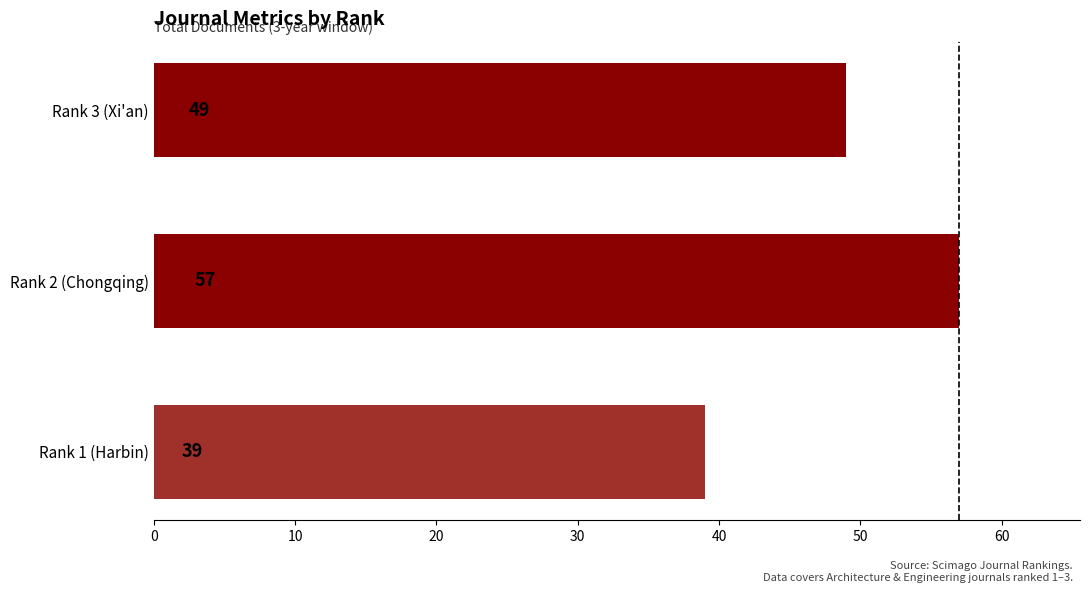

Are the bars horizontal?

Yes